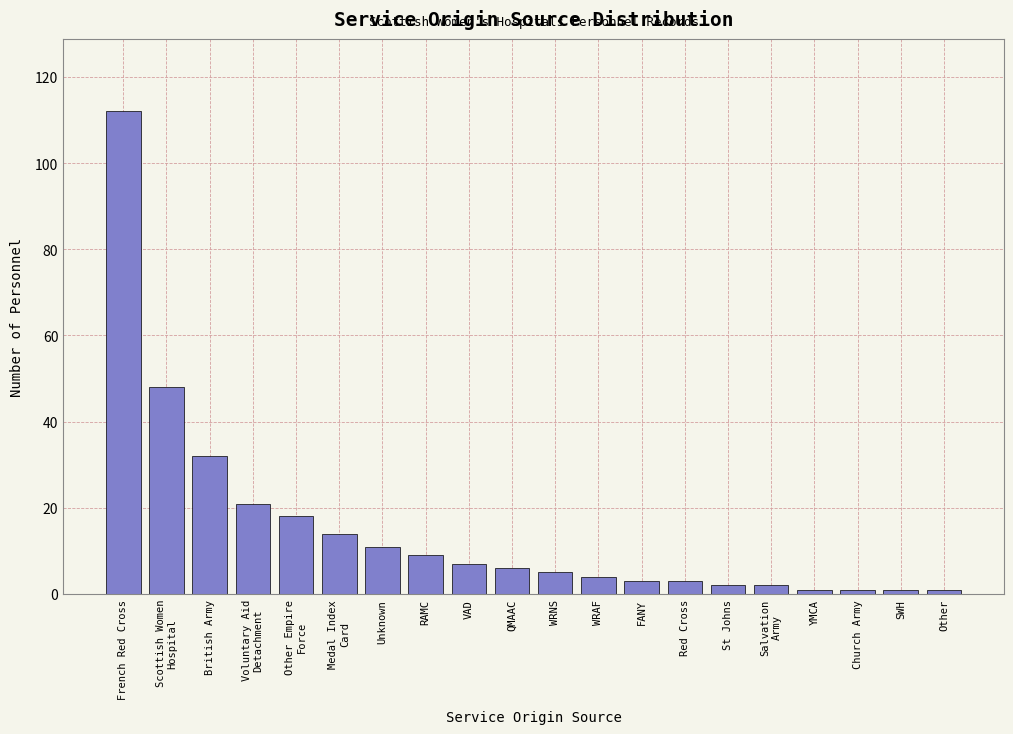

Reading left to right, extract all data points from this chart.

112	48	32	21	18	14	11	9	7	6	5	4	3	3	2	2	1	1	1	1